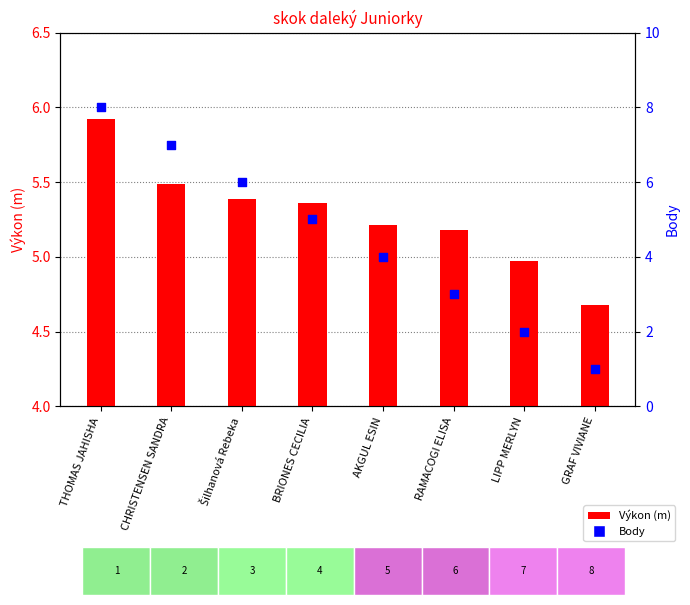

At which category is the sum across all series the highest?

THOMAS JAHISHA